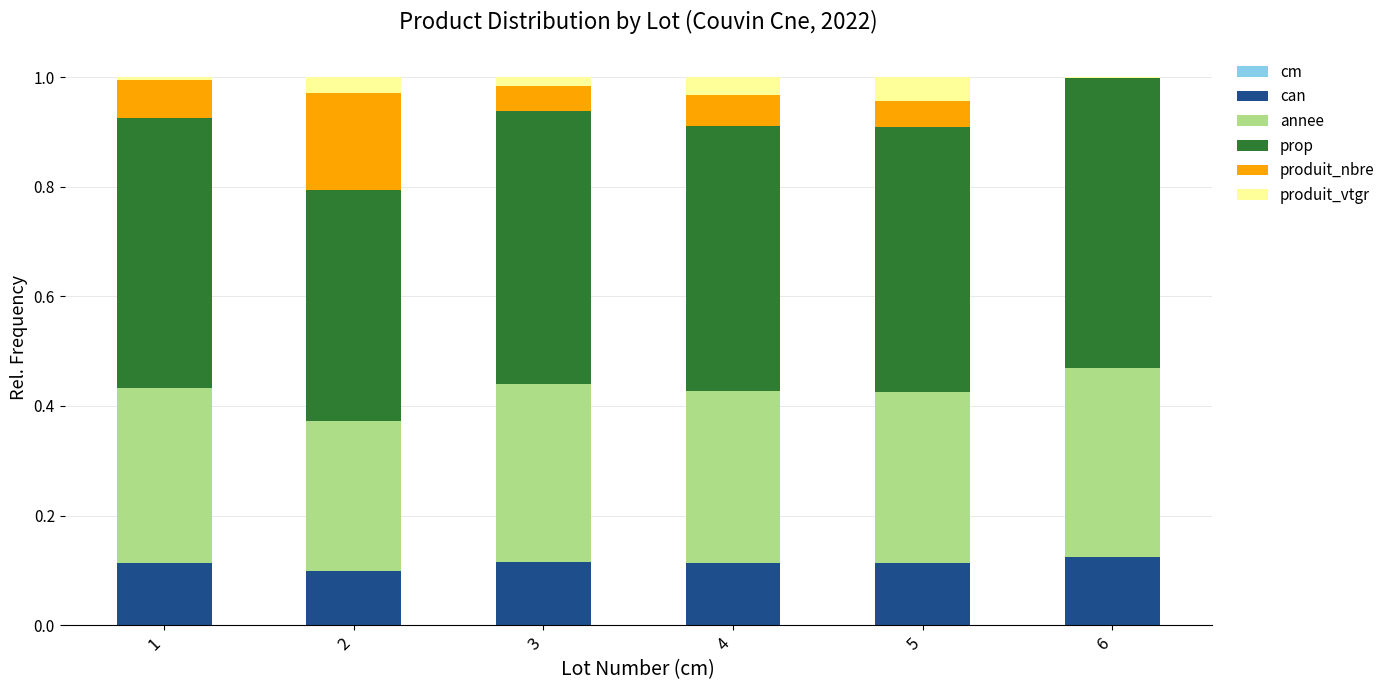

How many series are shown in this chart?

6